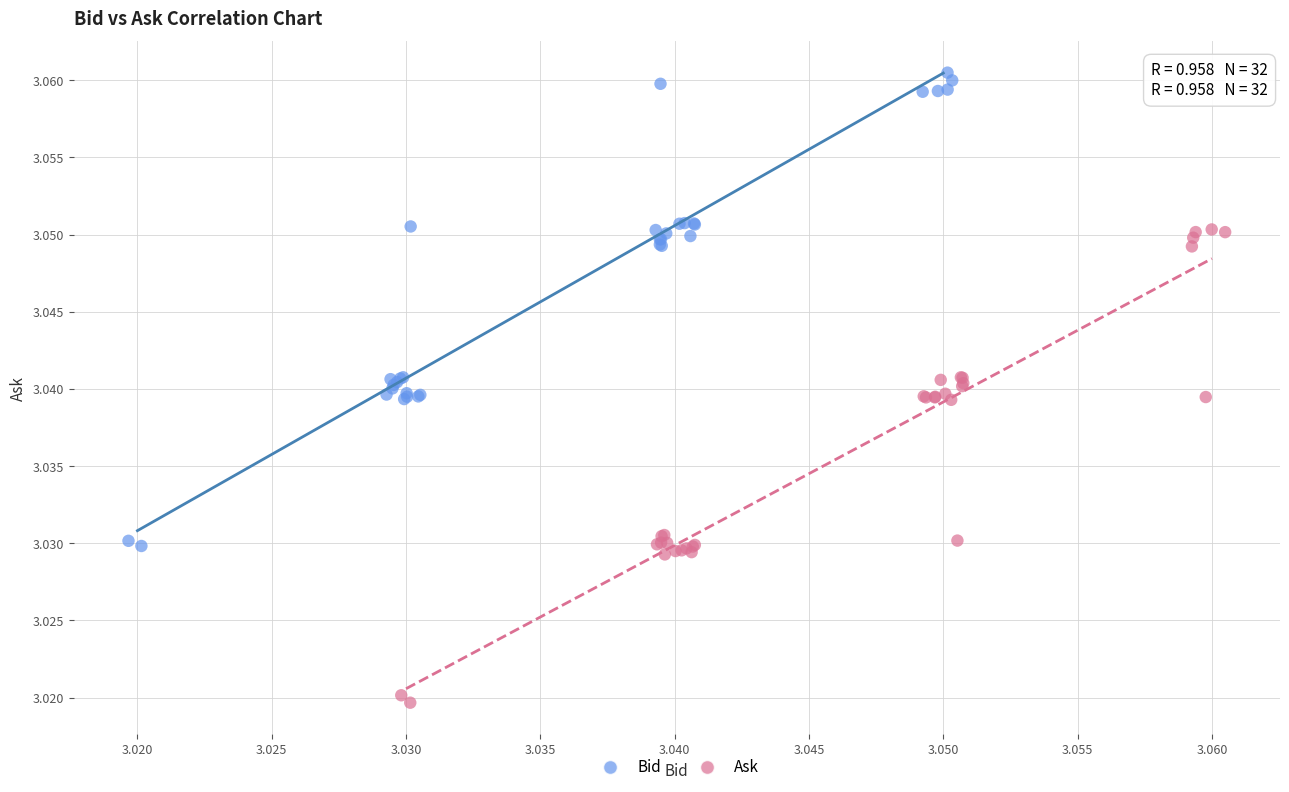

Which series reaches the maximum Y coordinate?

Bid